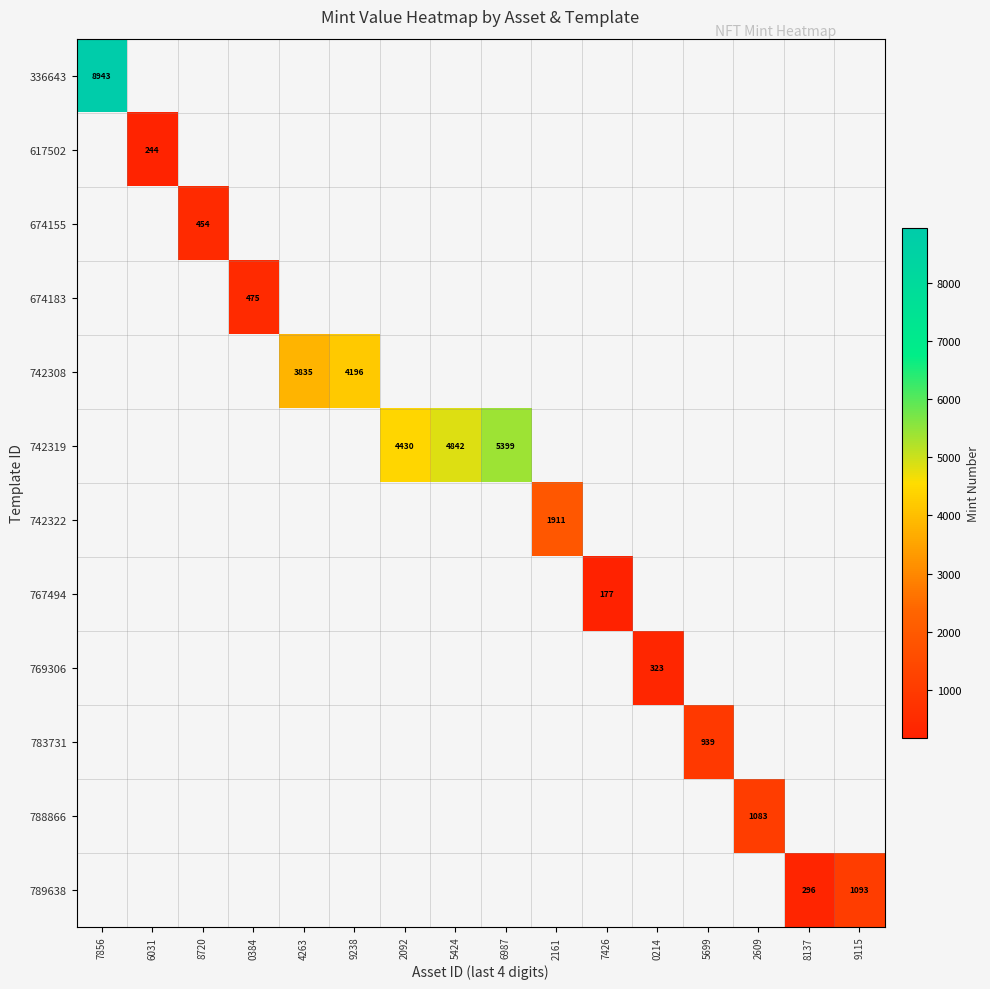

Which category has the highest value across all series?

7856